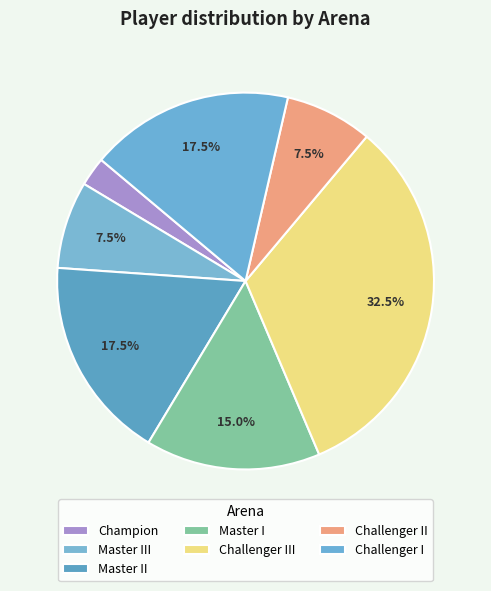

Count the number of slices in the pie.

7